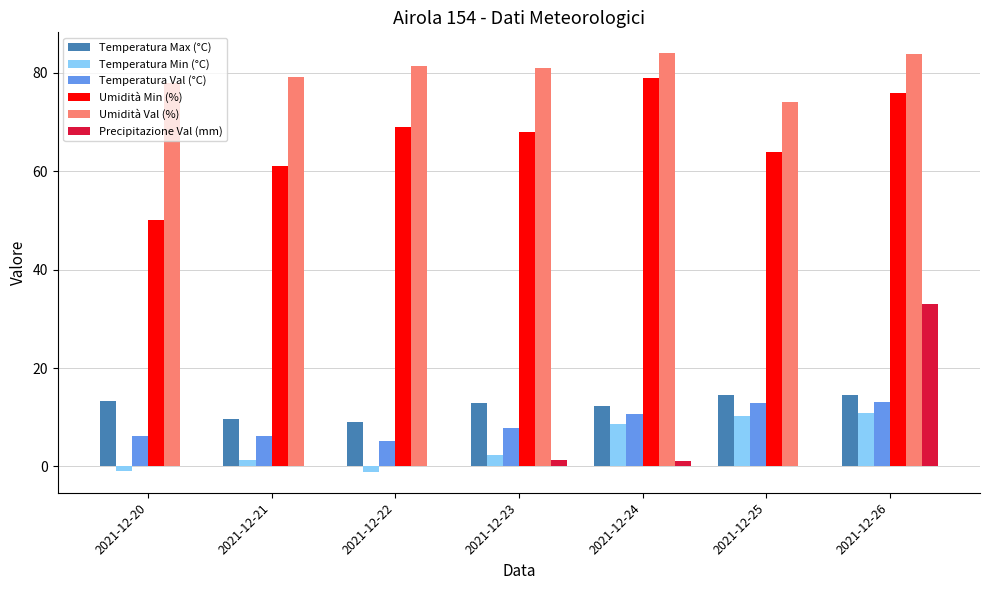

Which series has the largest total across all categories?

Umidità Val (%)